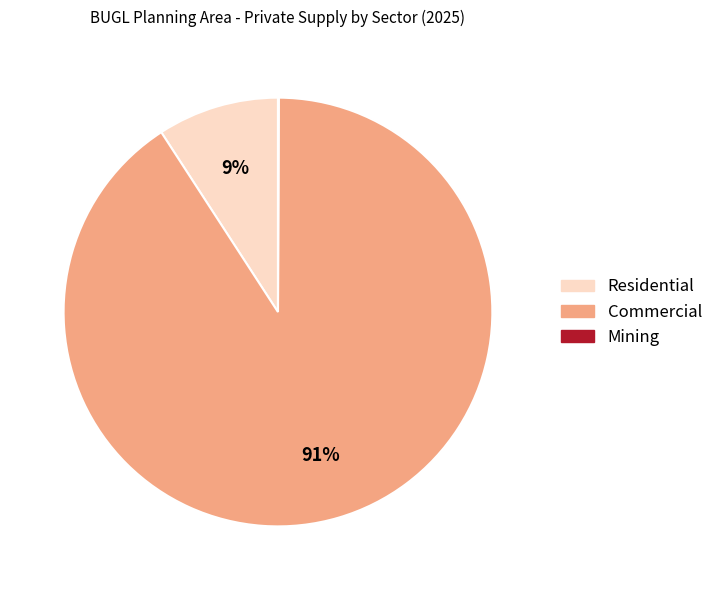

Which slice is the largest?

Commercial